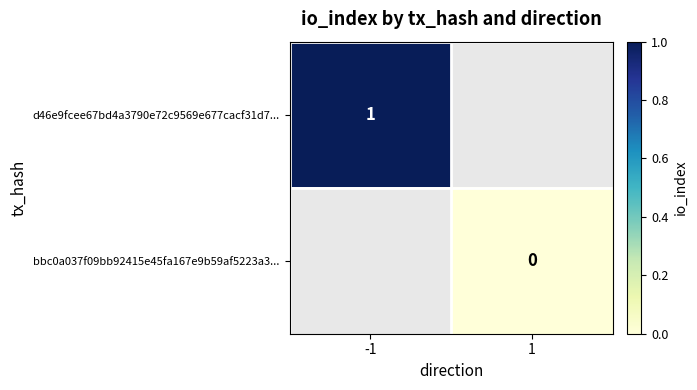

Is the value of bbc0a037f09bb92415e45fa167e9b59af5223a3... at 1 greater than the value of d46e9fcee67bd4a3790e72c9569e677cacf31d7... at -1?

No